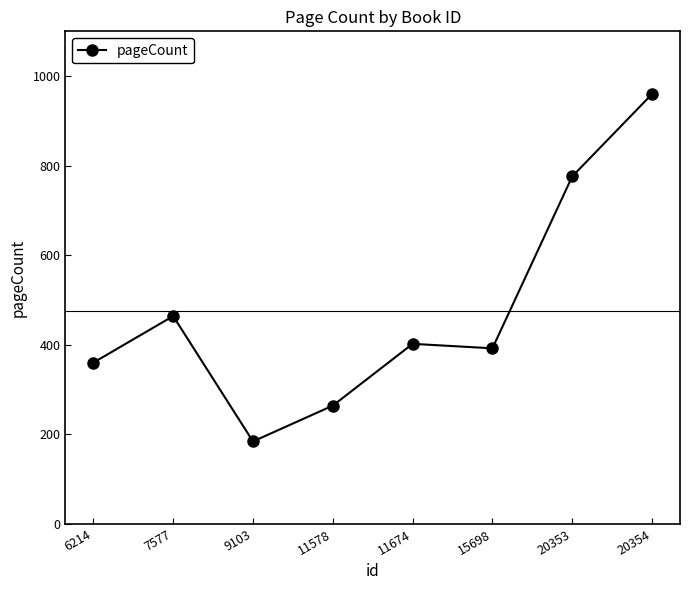

The chart shows a value of 81 at 9103. True or false?

False